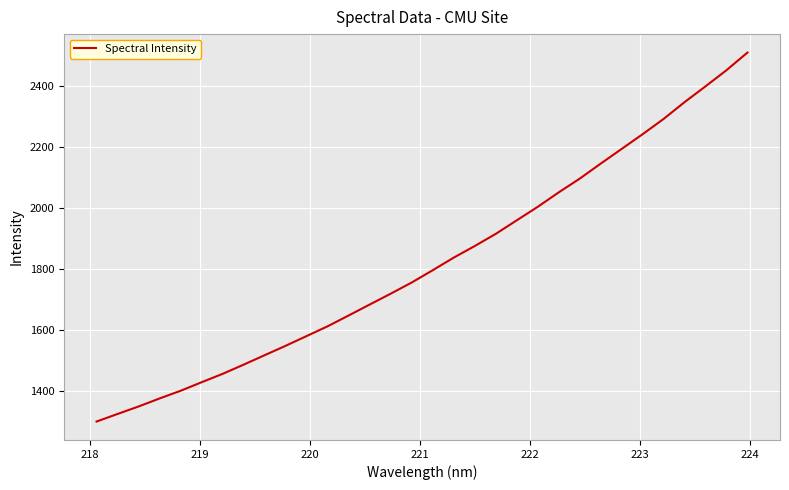

What is the smallest value displayed?

1301.0